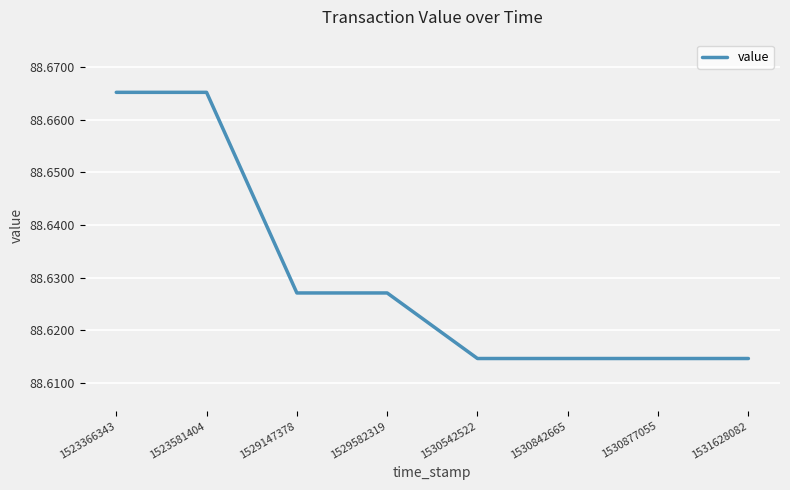

Count the values in the range 88 to 89.

8